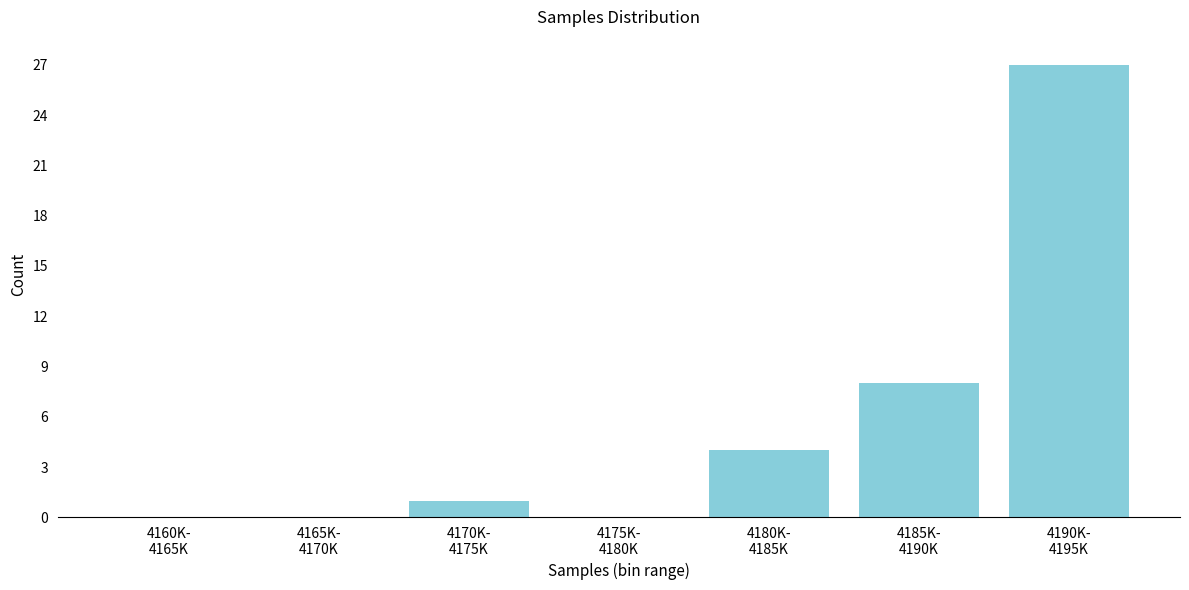

What is the sum of all values?

40